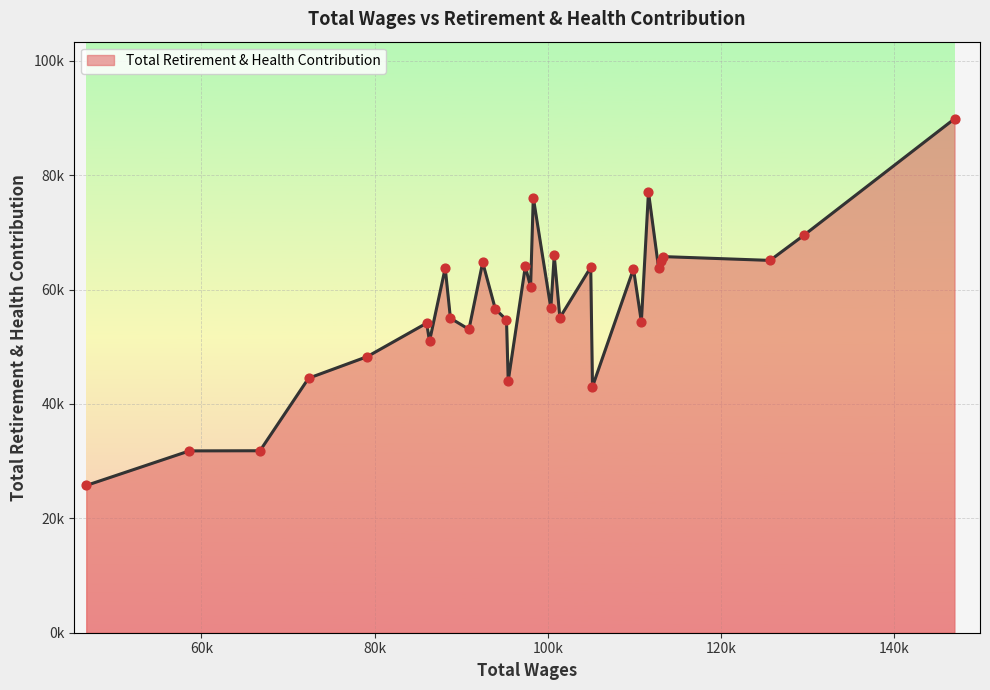

Does the chart have visible grid lines?

Yes